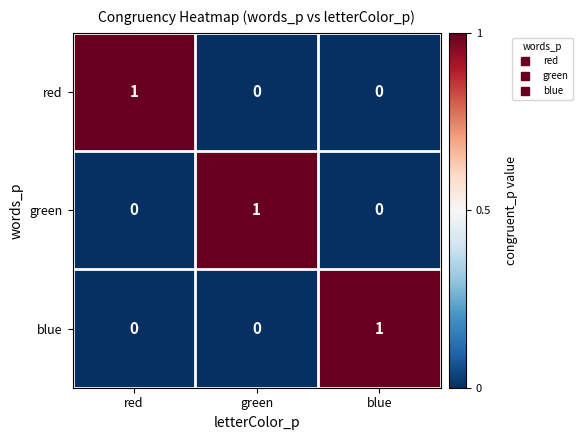

At which label does green reach its peak?

green